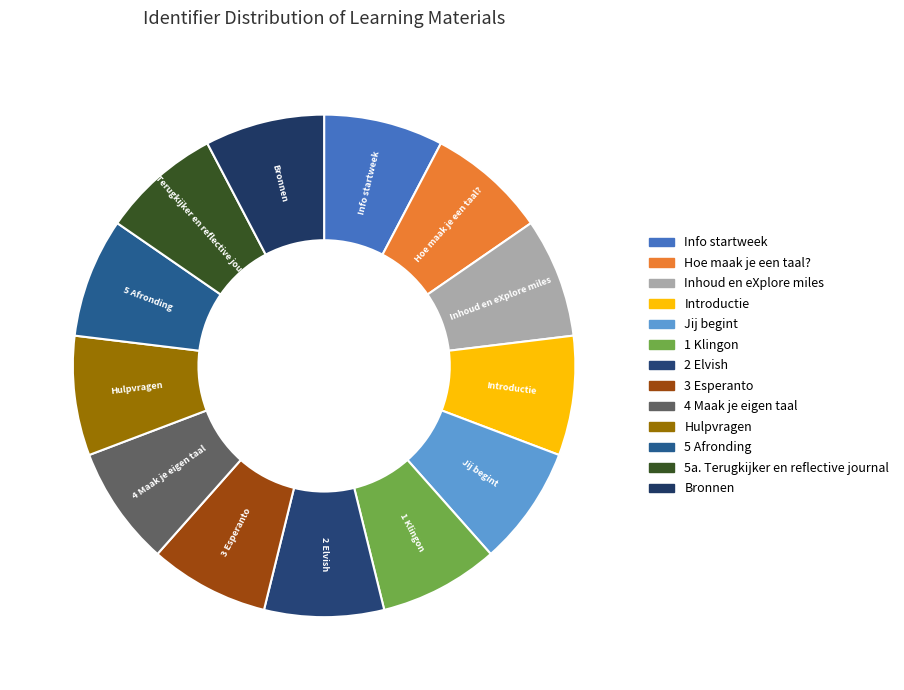

Rank the categories by value from lowest to highest.

Hoe maak je een taal?, Introductie, 1 Klingon, 3 Esperanto, 2 Elvish, 4 Maak je eigen taal, Hulpvragen, Inhoud en eXplore miles, Jij begint, 5 Afronding, 5a. Terugkijker en reflective journal, Bronnen, Info startweek